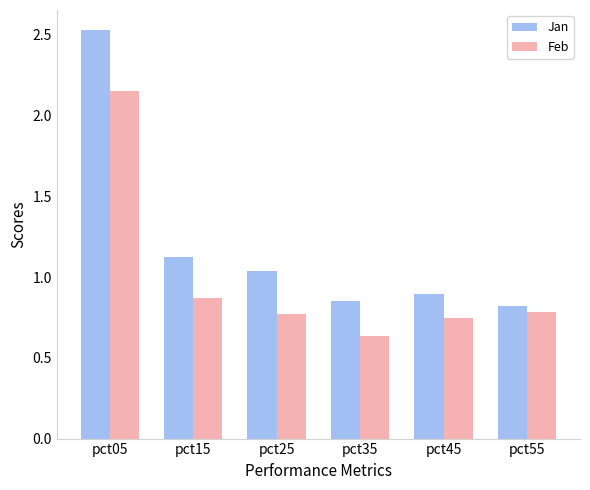

List the labels in order of Jan value, largest first.

pct05, pct15, pct25, pct45, pct35, pct55